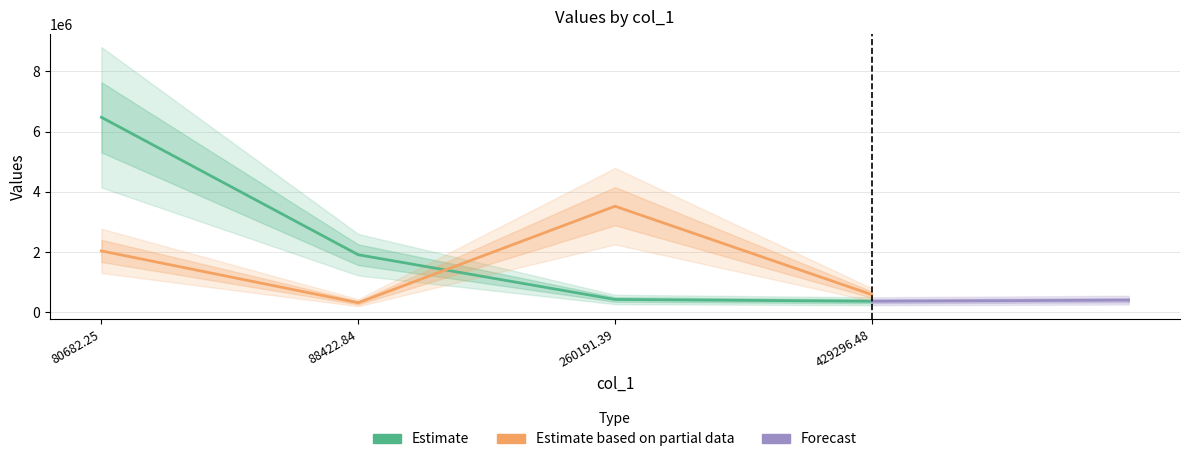

Where is col_0 nearest to the value 1921720?

80682.25